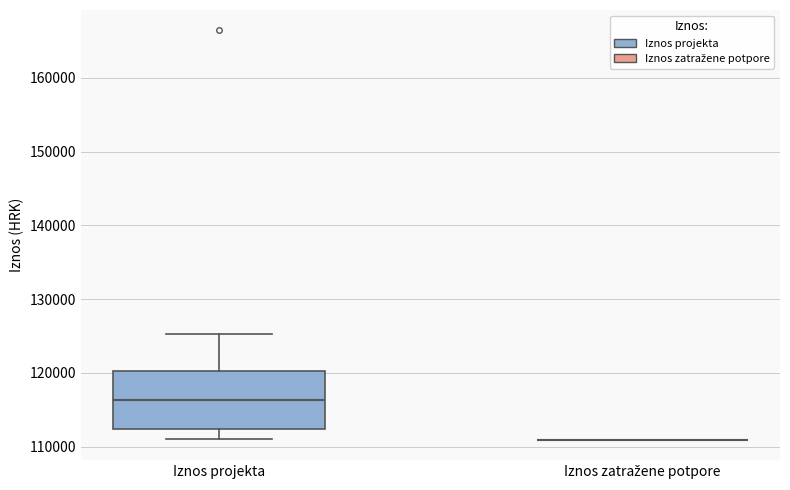

Where does the lower whisker of the box for Iznos projekta end on the y-axis? The values are not printed on the chart, so give them approximately, as read against the axis.

111000